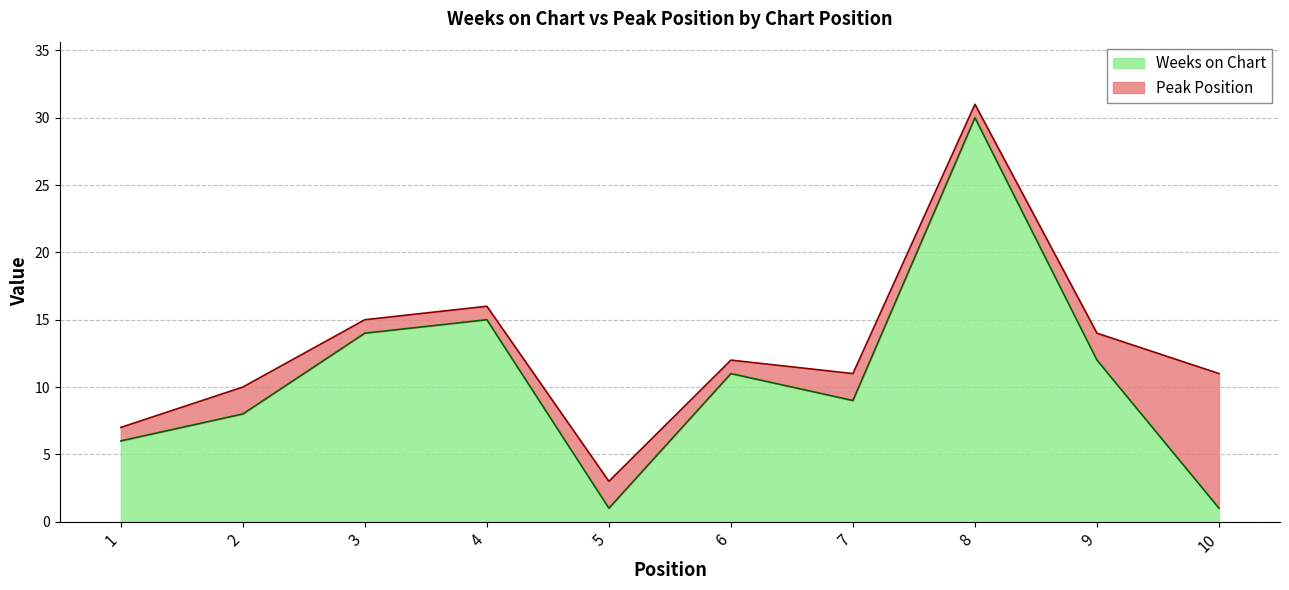

What is the sum of all values?

107